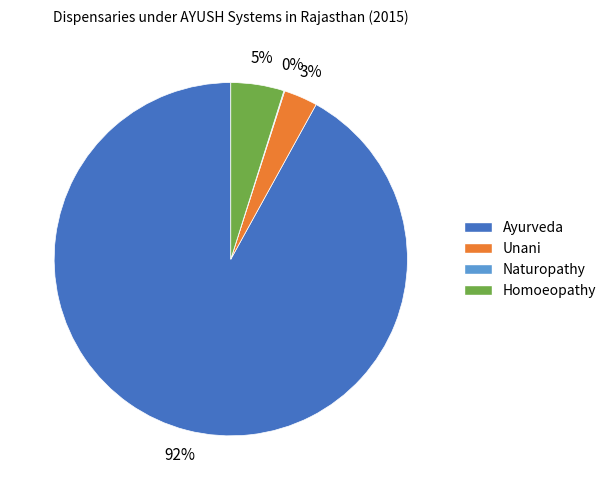

To the nearest percent, what is the average slice percentage?

25%